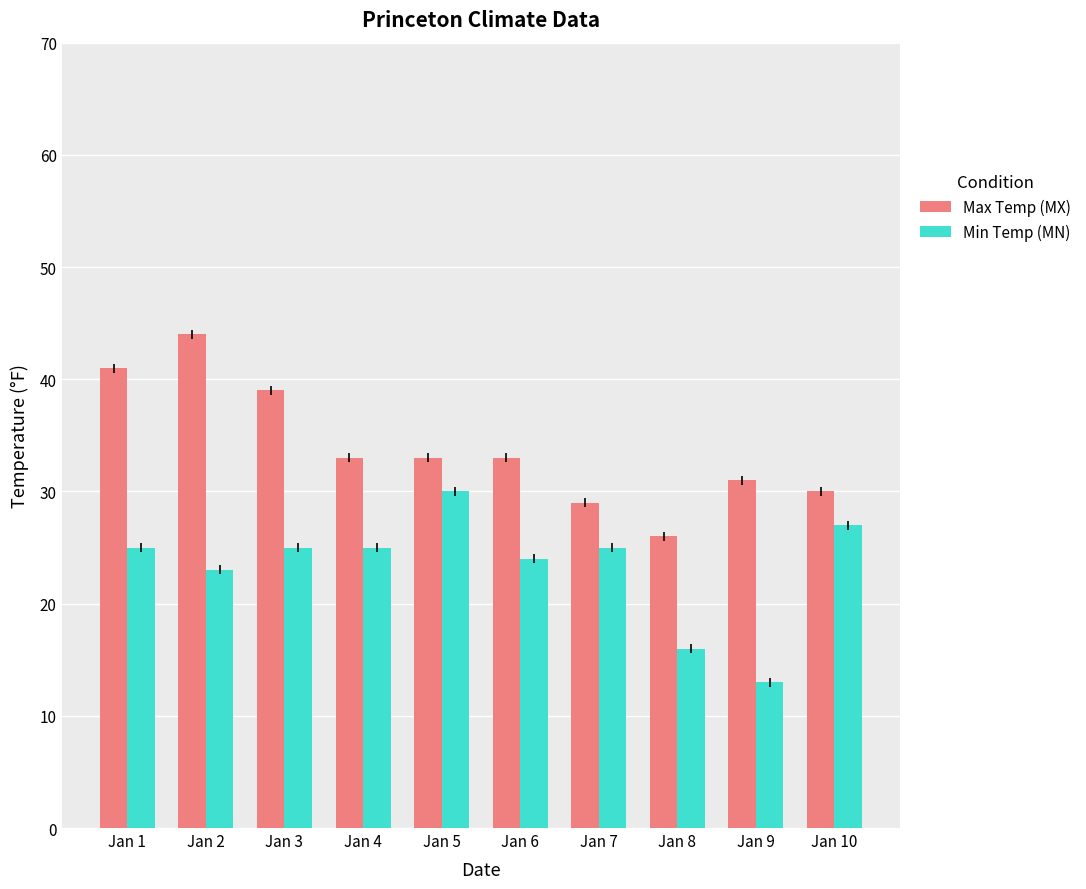

At which category does the chart reach its minimum across all series?

Jan 9